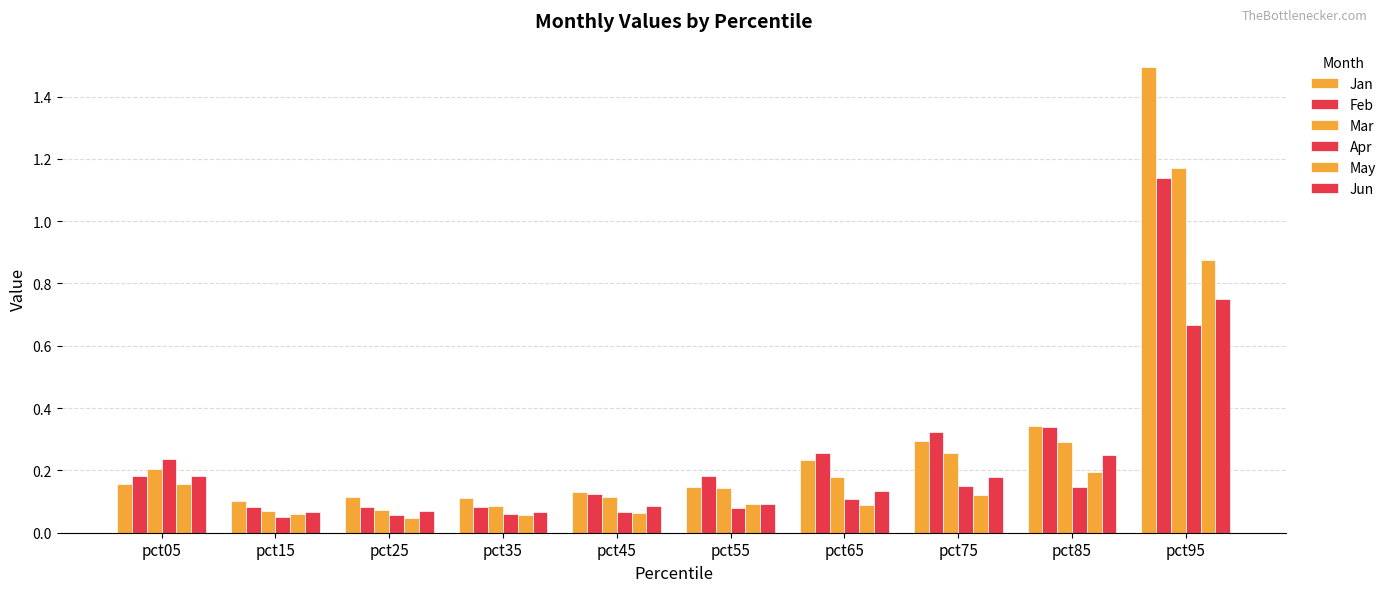

Does the chart contain any negative values?

No